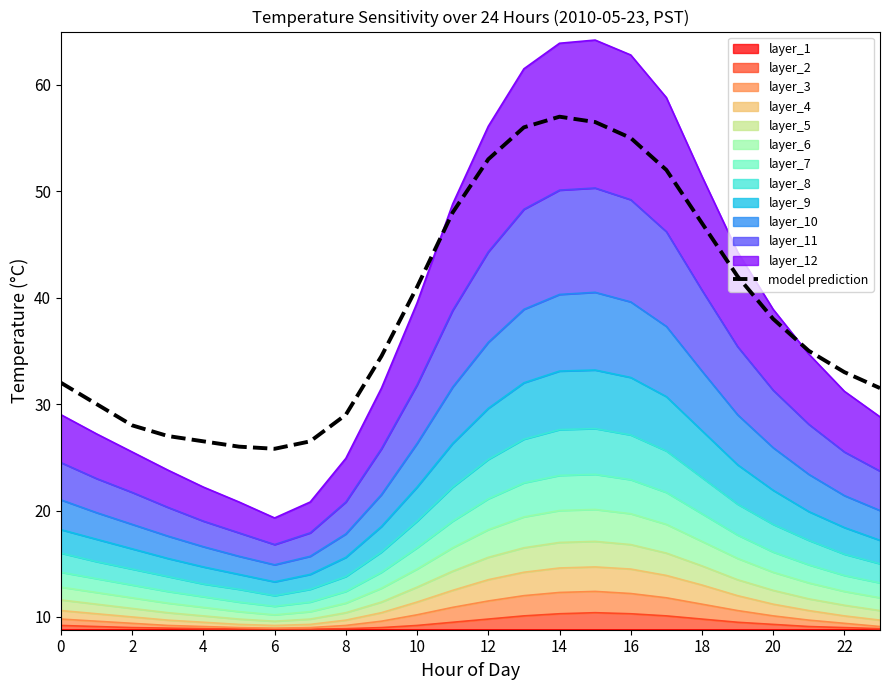

How many points are lower than both their immediate neighbors (excluding endpoints)?

1